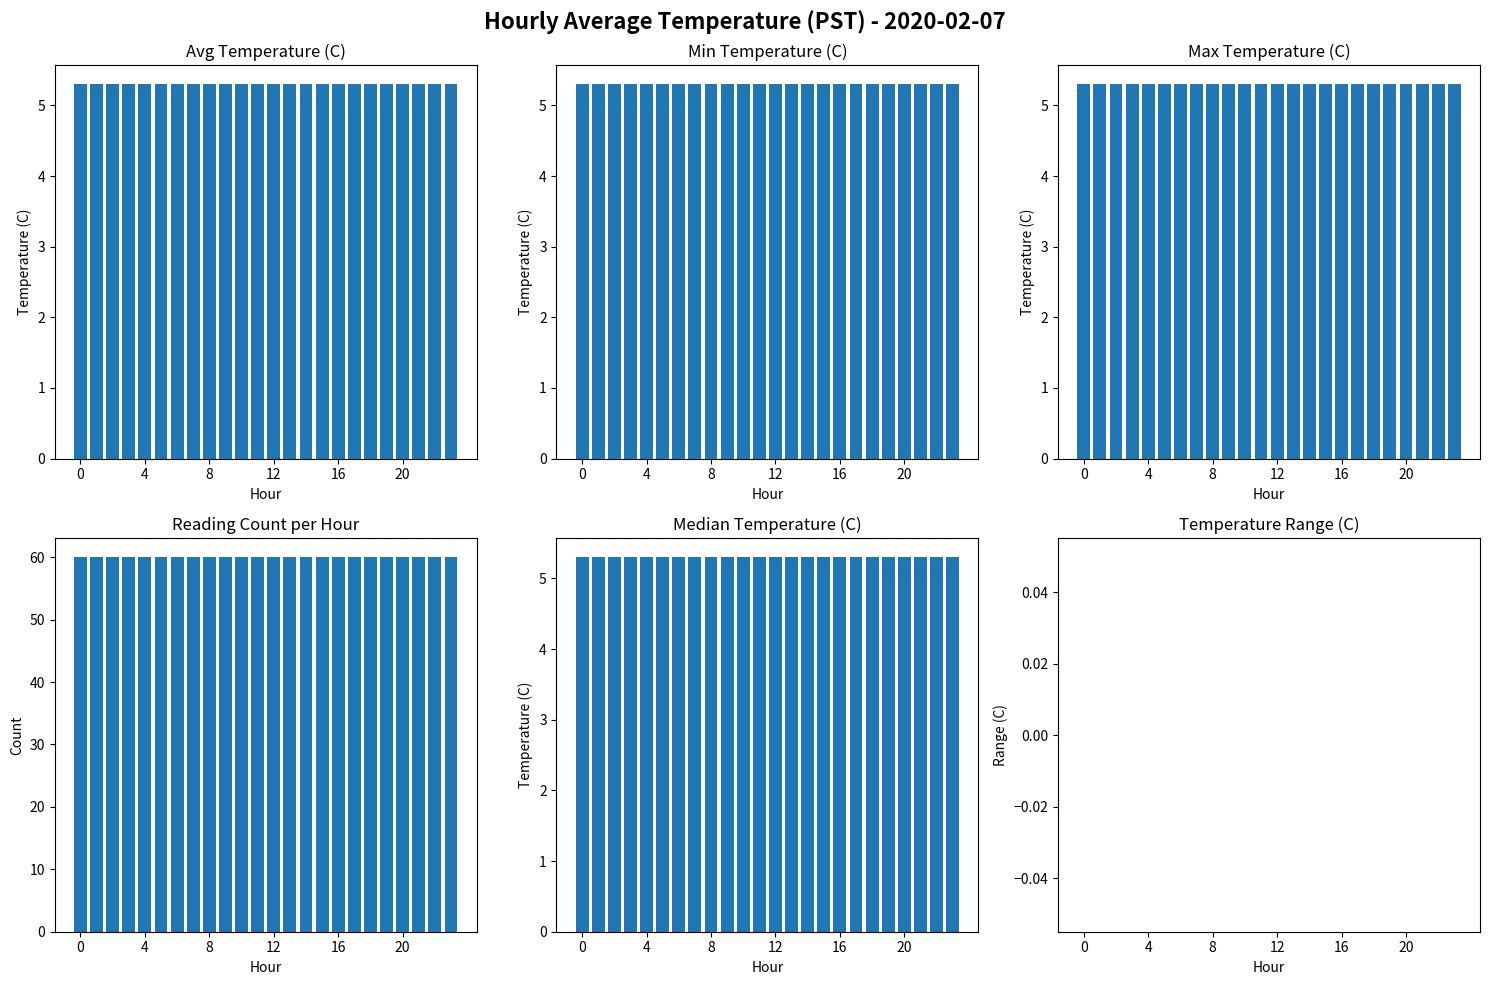

Reading right to left, list all the values displayed in this chart.

Avg Temperature (C): 5.3	5.3	5.3	5.3	5.3	5.3	5.3	5.3	5.3	5.3	5.3	5.3	5.3	5.3	5.3	5.3	5.3	5.3	5.3	5.3	5.3	5.3	5.3	5.3
Min Temperature (C): 5.3	5.3	5.3	5.3	5.3	5.3	5.3	5.3	5.3	5.3	5.3	5.3	5.3	5.3	5.3	5.3	5.3	5.3	5.3	5.3	5.3	5.3	5.3	5.3
Max Temperature (C): 5.3	5.3	5.3	5.3	5.3	5.3	5.3	5.3	5.3	5.3	5.3	5.3	5.3	5.3	5.3	5.3	5.3	5.3	5.3	5.3	5.3	5.3	5.3	5.3
Reading Count: 60.0	60.0	60.0	60.0	60.0	60.0	60.0	60.0	60.0	60.0	60.0	60.0	60.0	60.0	60.0	60.0	60.0	60.0	60.0	60.0	60.0	60.0	60.0	60.0
Median Temperature (C): 5.3	5.3	5.3	5.3	5.3	5.3	5.3	5.3	5.3	5.3	5.3	5.3	5.3	5.3	5.3	5.3	5.3	5.3	5.3	5.3	5.3	5.3	5.3	5.3
Temperature Range (C): 0.0	0.0	0.0	0.0	0.0	0.0	0.0	0.0	0.0	0.0	0.0	0.0	0.0	0.0	0.0	0.0	0.0	0.0	0.0	0.0	0.0	0.0	0.0	0.0